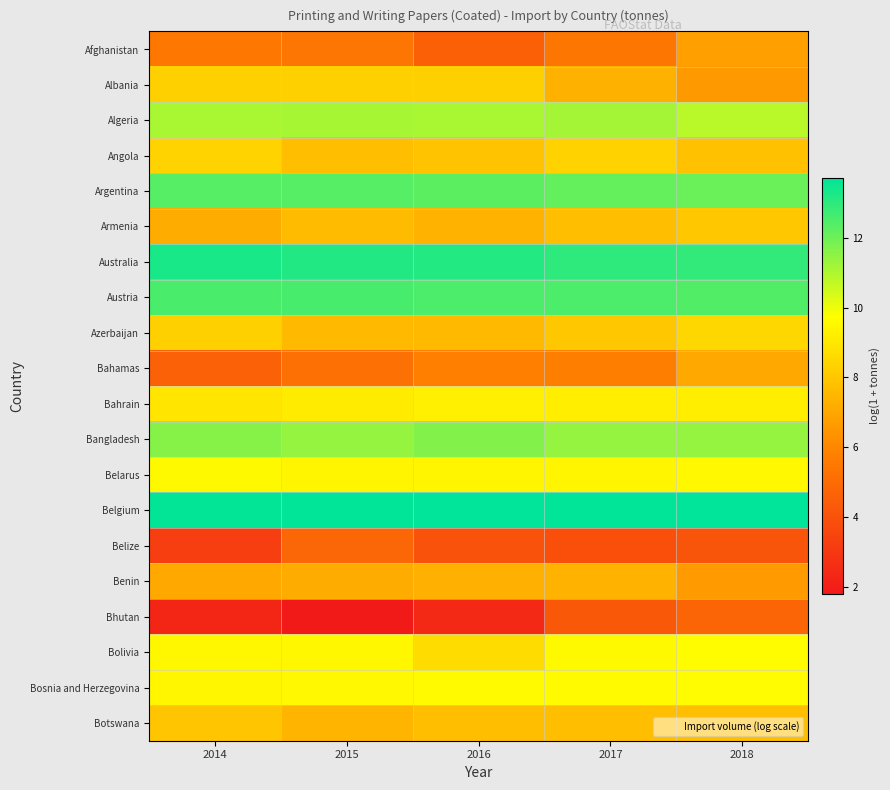

Reading left to right, what are all the values shown in this chart?

Afghanistan: 2014=5.5	2015=5.4	2016=4.6	2017=5.4	2018=6.8
Albania: 2014=8.3	2015=8.3	2016=8.3	2017=7.3	2018=6.6
Algeria: 2014=11.1	2015=11.1	2016=11.1	2017=11.1	2018=10.8
Angola: 2014=8.4	2015=7.7	2016=7.9	2017=8.3	2018=7.8
Argentina: 2014=12.4	2015=12.4	2016=12.3	2017=12.1	2018=12.0
Armenia: 2014=7.2	2015=7.6	2016=7.3	2017=7.7	2018=8.0
Australia: 2014=13.3	2015=13.2	2016=13.1	2017=13.0	2018=12.9
Austria: 2014=12.5	2015=12.6	2016=12.5	2017=12.5	2018=12.4
Azerbaijan: 2014=8.3	2015=7.6	2016=7.6	2017=8.0	2018=8.5
Bahamas: 2014=4.6	2015=5.2	2016=5.8	2017=5.7	2018=7.1
Bahrain: 2014=8.9	2015=9.1	2016=9.3	2017=9.2	2018=9.2
Bangladesh: 2014=11.6	2015=11.4	2016=11.7	2017=11.4	2018=11.4
Belarus: 2014=9.5	2015=9.4	2016=9.4	2017=9.4	2018=9.5
Belgium: 2014=13.7	2015=13.7	2016=13.7	2017=13.7	2018=13.7
Belize: 2014=3.2	2015=4.8	2016=4.0	2017=3.9	2018=4.1
Benin: 2014=7.1	2015=7.2	2016=7.3	2017=7.4	2018=6.6
Bhutan: 2014=2.3	2015=1.8	2016=2.4	2017=4.3	2018=4.8
Bolivia: 2014=9.5	2015=9.5	2016=8.6	2017=9.6	2018=9.7
Bosnia and Herzegovina: 2014=9.5	2015=9.5	2016=9.6	2017=9.6	2018=9.6
Botswana: 2014=8.0	2015=7.4	2016=7.8	2017=7.8	2018=7.8